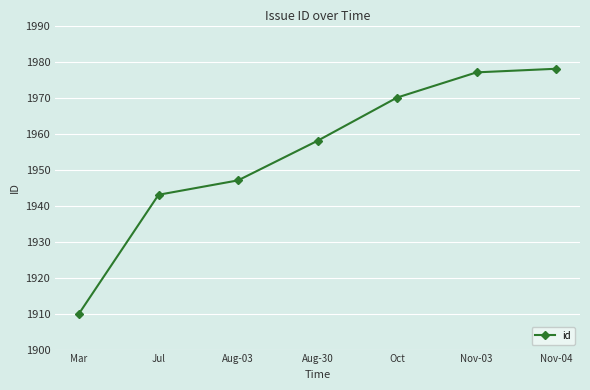

Does the chart display data point markers on the line(s)?

Yes